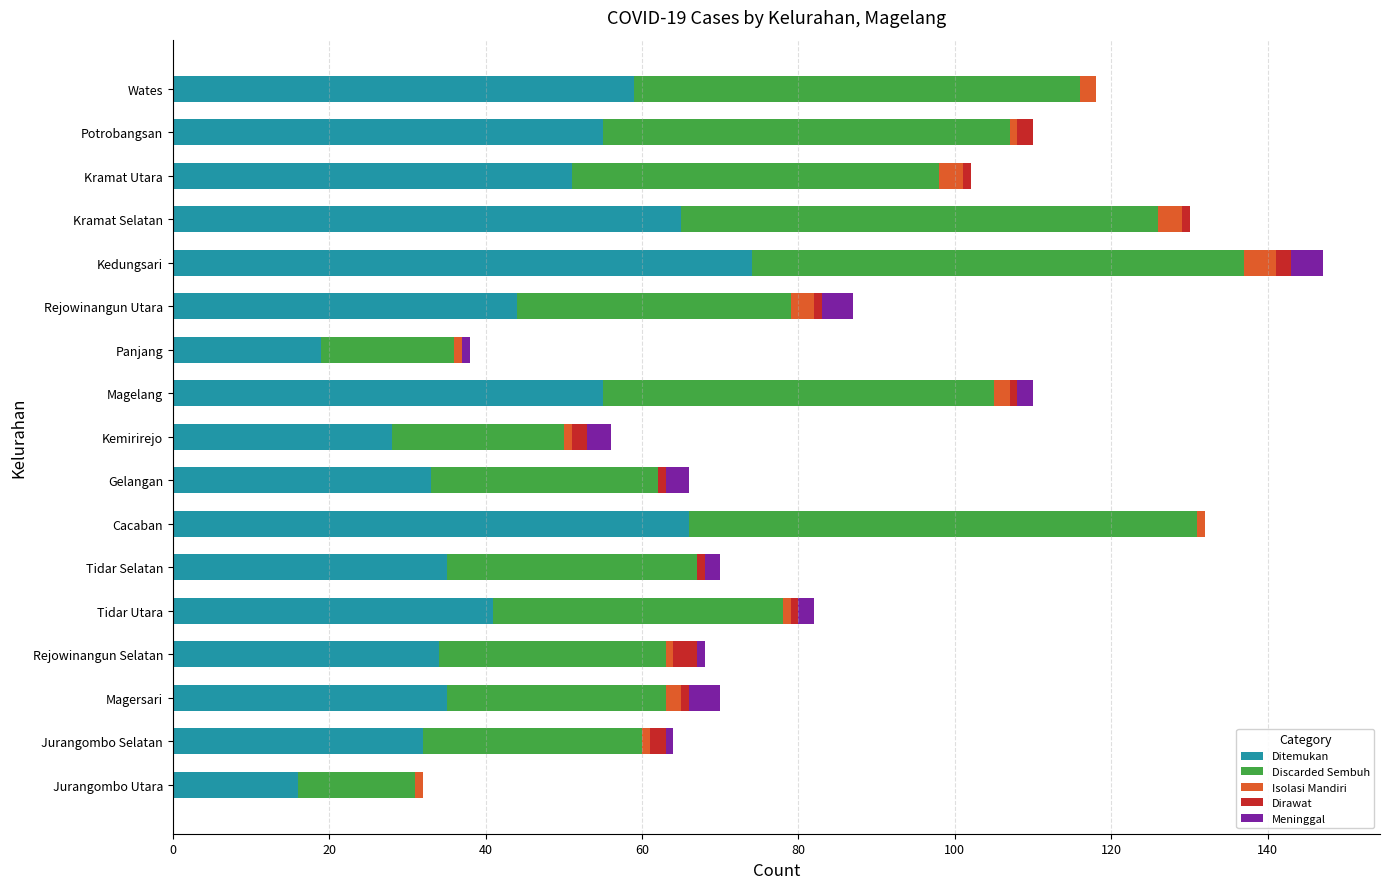

What is the highest value of the Ditemukan series?

74